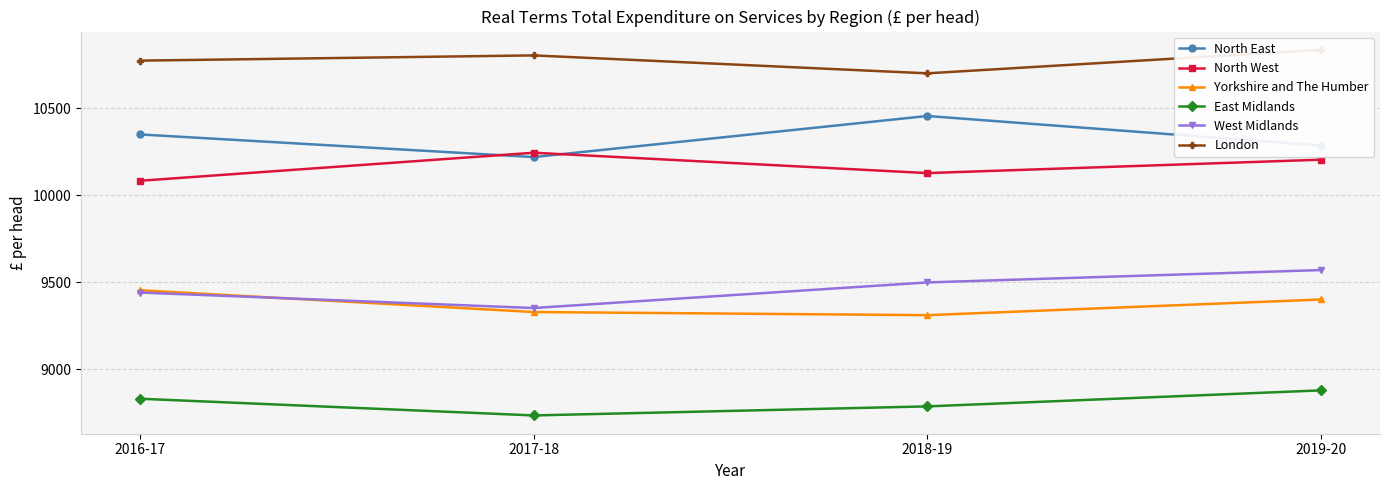

Is it true that East Midlands equals 4627 at 2016-17?

False